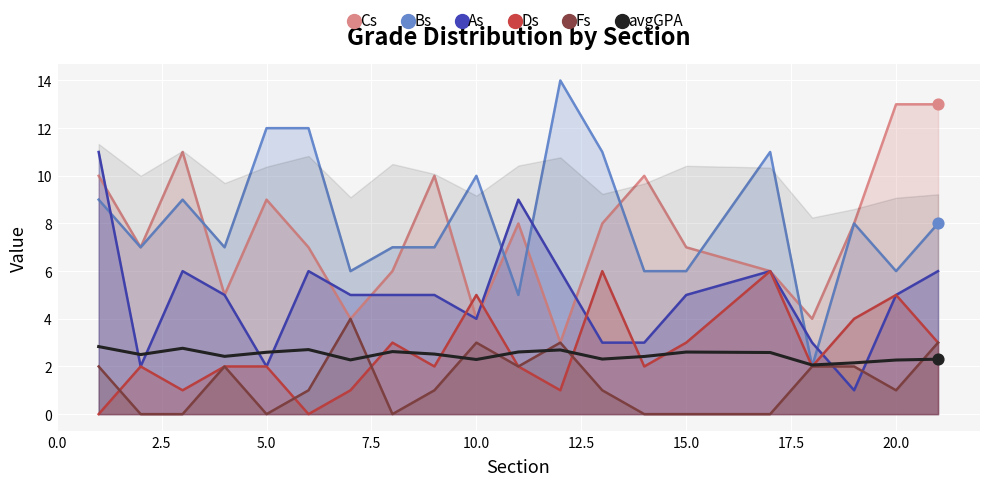

What is the total value across all series at 5.0?

27.6